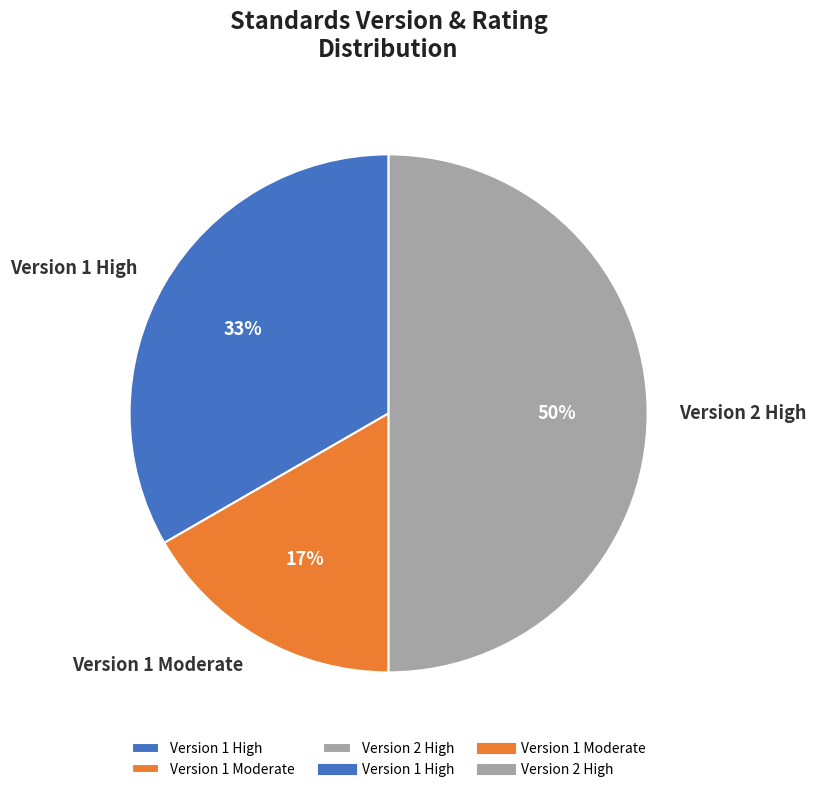

How many slices are in this pie chart?

3